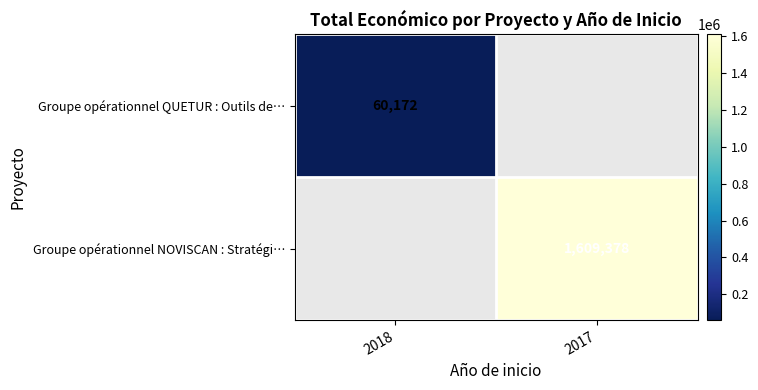

Is it true that Groupe opérationnel QUETUR : Outils de… equals 60172 at 2018?

True